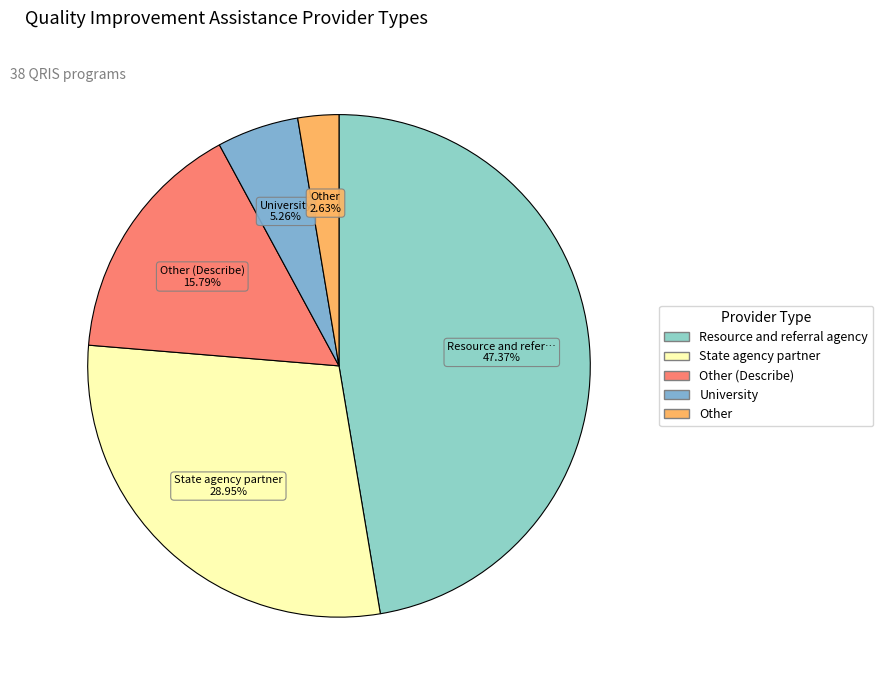

To the nearest percent, what is the difference between the largest and smallest slice percentages?

45%